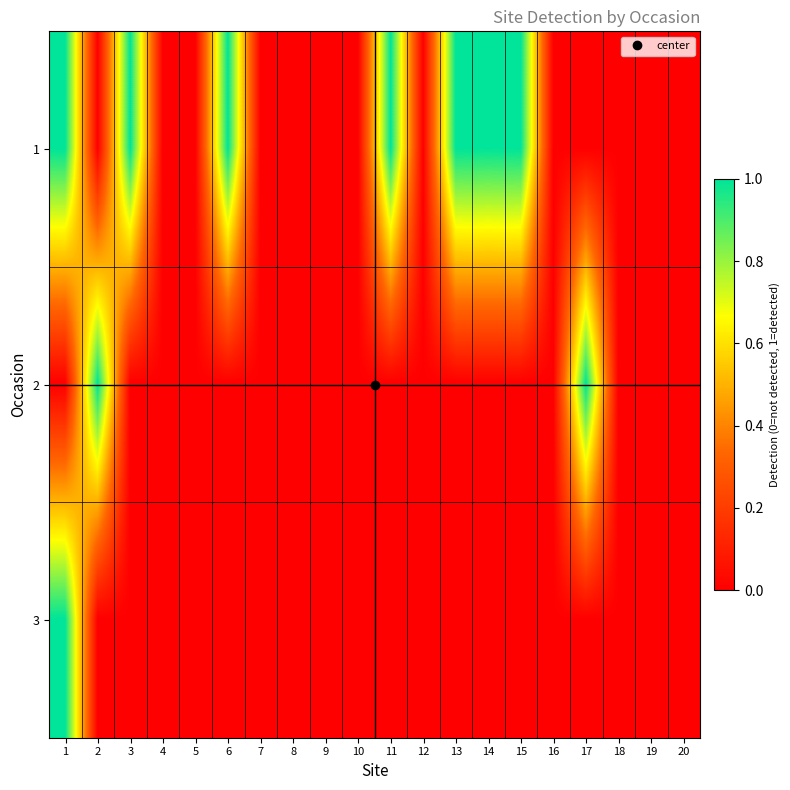

At which category is the sum across all series the highest?

1